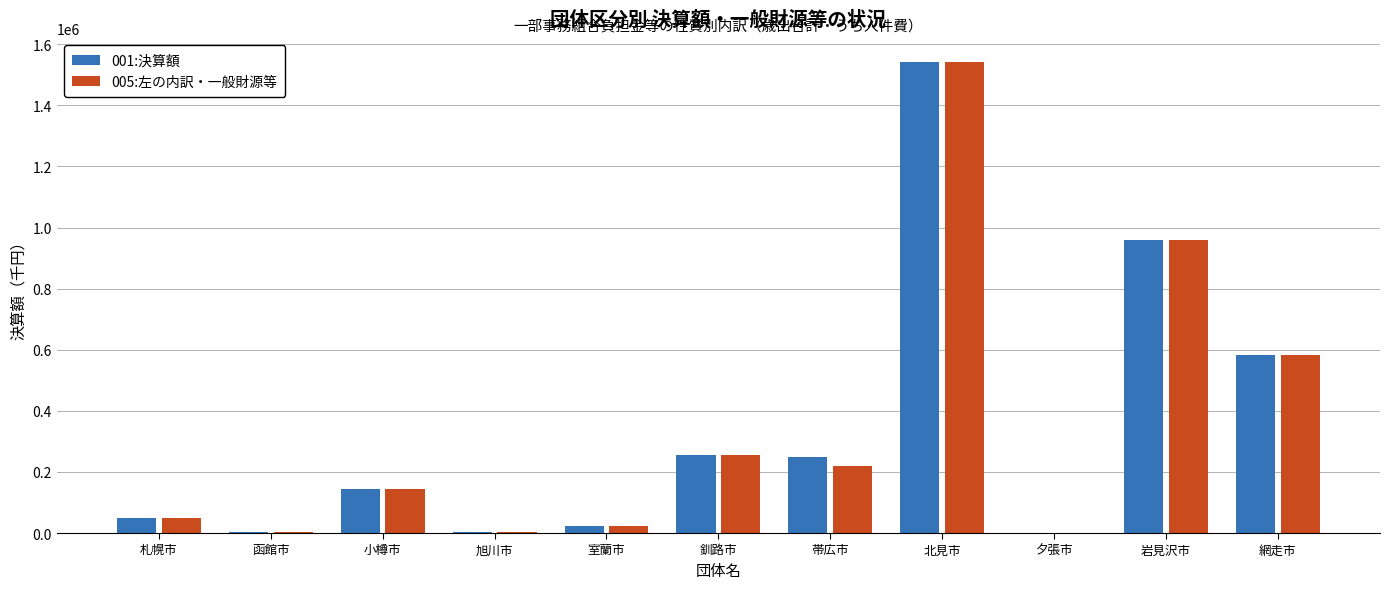

At which category is the sum across all series the highest?

北見市